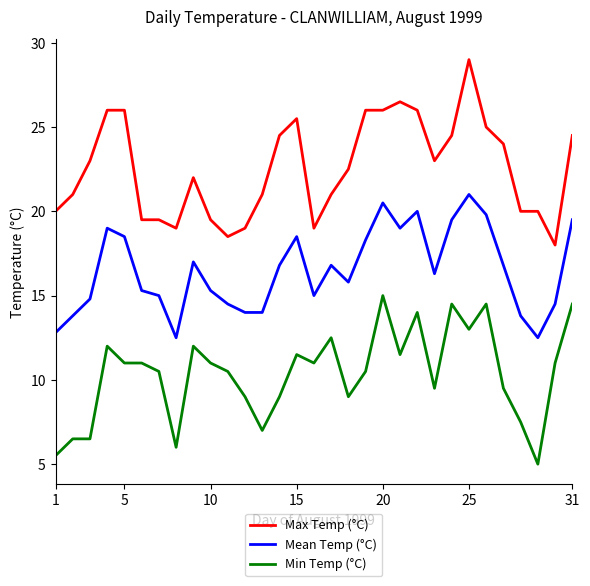

Is this an area chart (filled region under the line)?

No